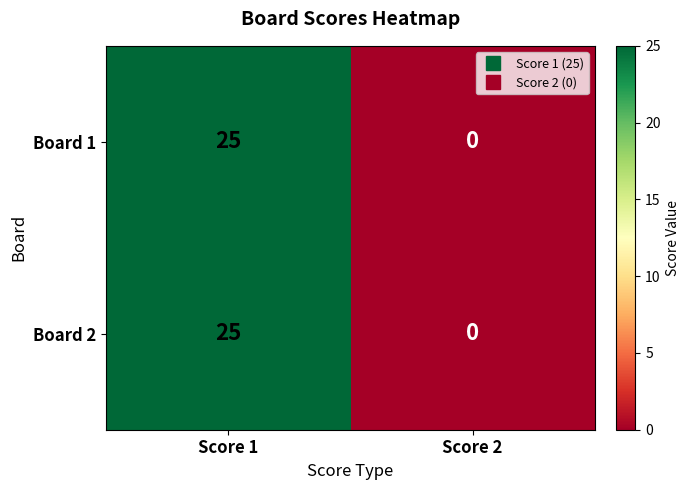

Reading left to right, extract all data points from this chart.

Board 1: Score 1=25	Score 2=0
Board 2: Score 1=25	Score 2=0